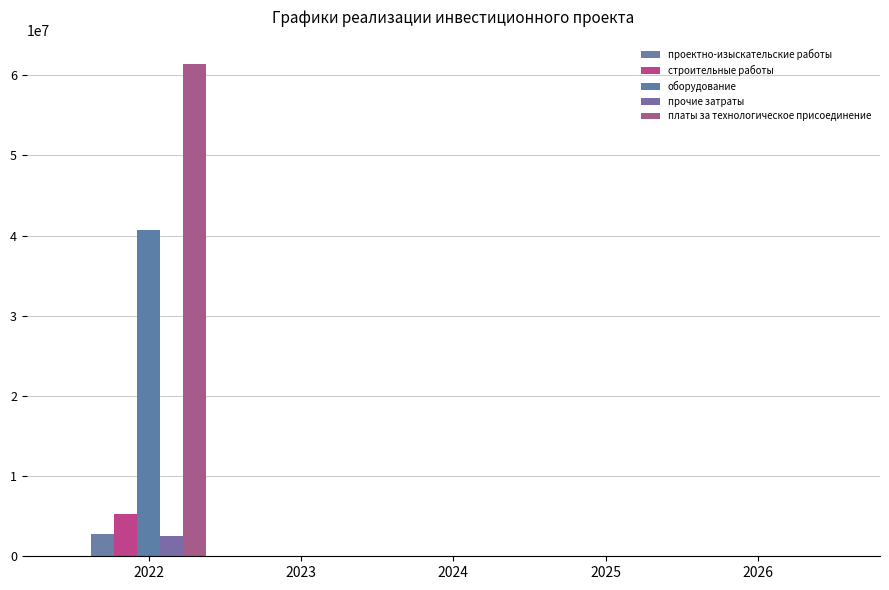

Reading right to left, transcribe all the data shown in this chart.

проектно-изыскательские работы: 0	0	0	0	2766551
строительные работы: 0	0	0	0	5211501
оборудование: 0	0	0	0	40664966
прочие затраты: 0	0	0	0	2500000
платы за технологическое присоединение: 0	0	0	0	61372000